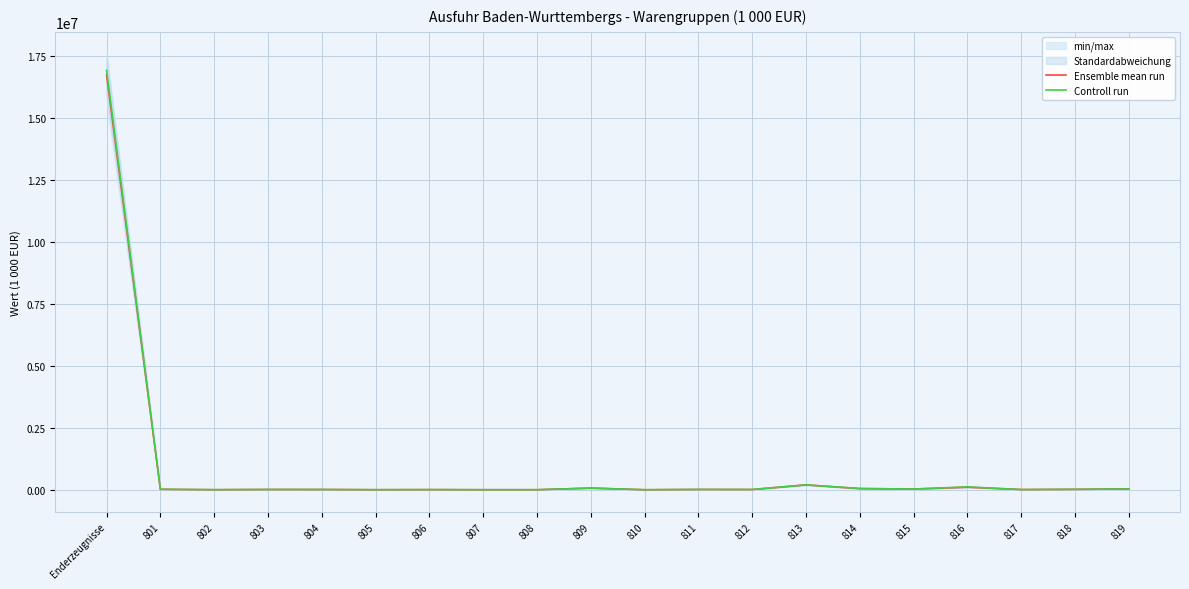

At which label does Ensemble mean run reach its minimum?

810